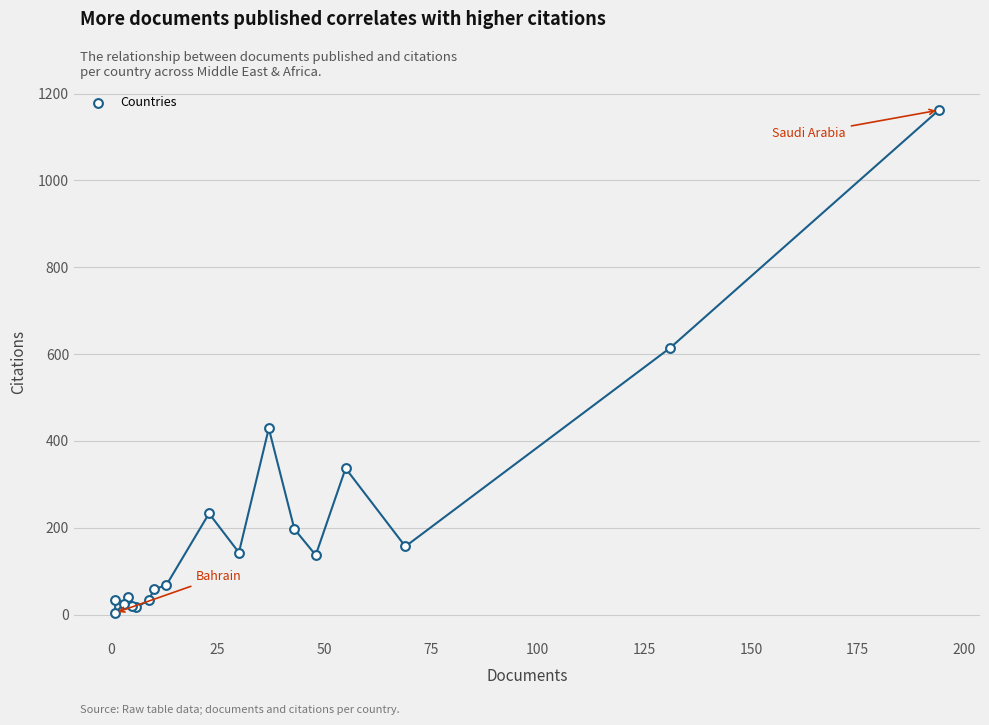

What Y value in the scatter plot is closest to 583?

614